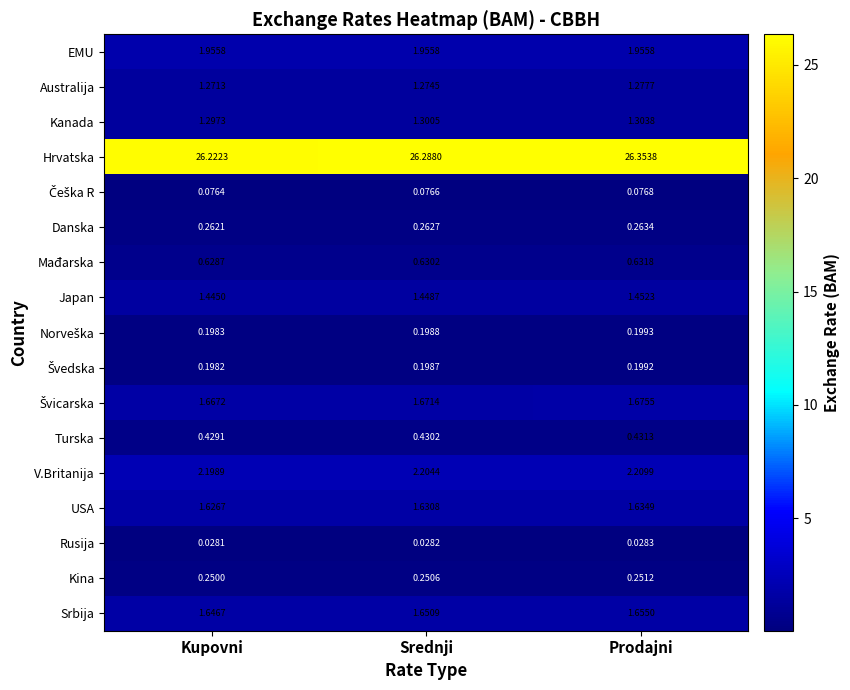

At which category does the chart reach its peak across all series?

Prodajni